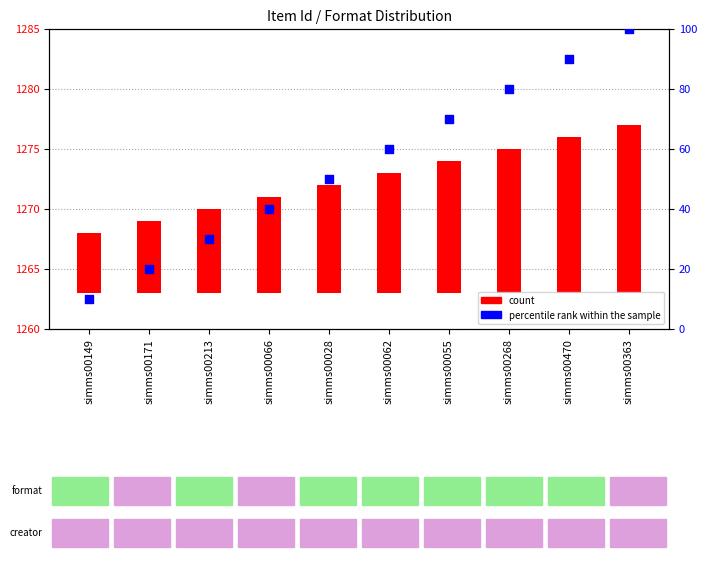

Which series has the largest total across all categories?

percentile rank within the sample